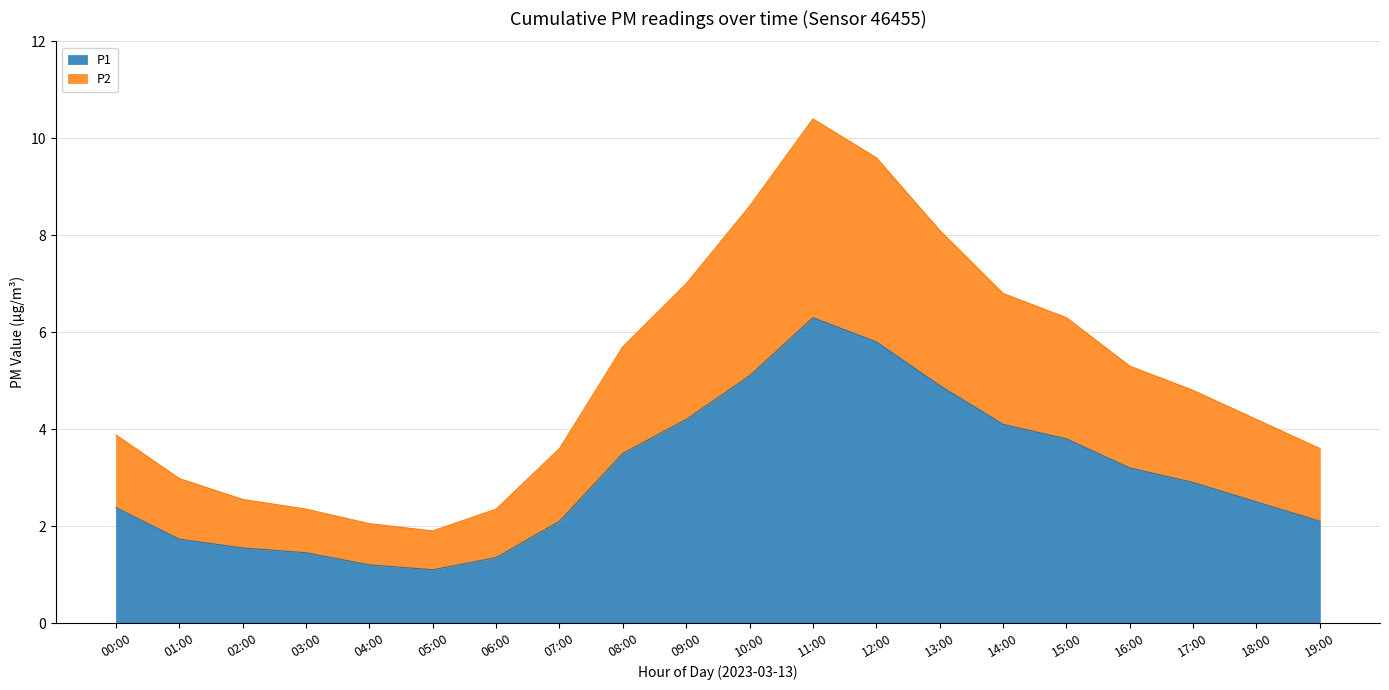

What is the label of the 17th point from the right?

03:00